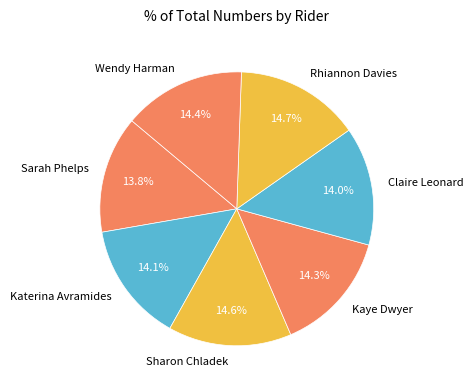

Between Sarah Phelps and Rhiannon Davies, which is larger?

Rhiannon Davies